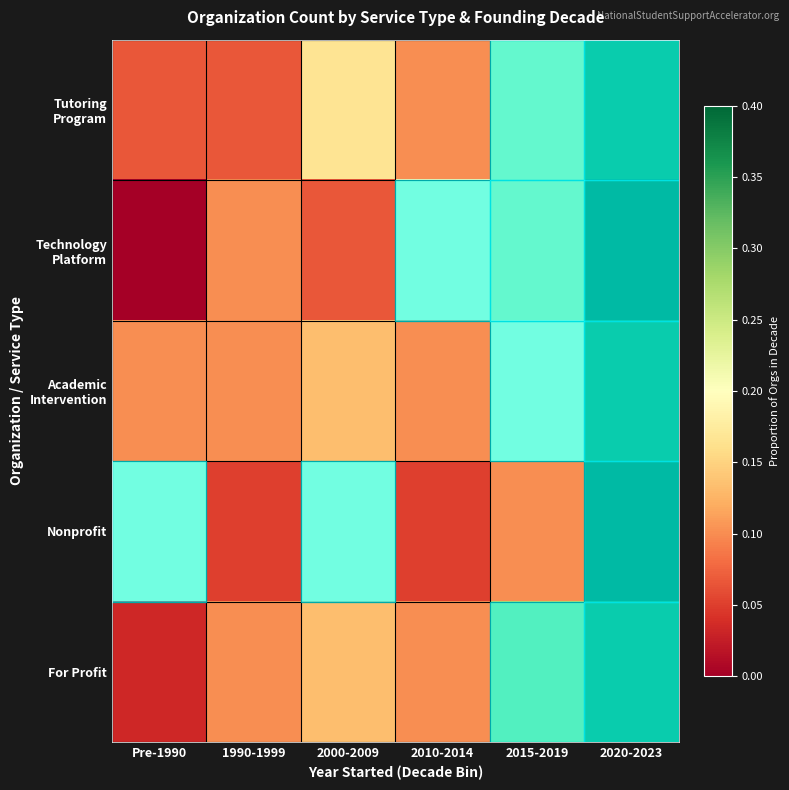

Which category has the highest value across all series?

2020-2023